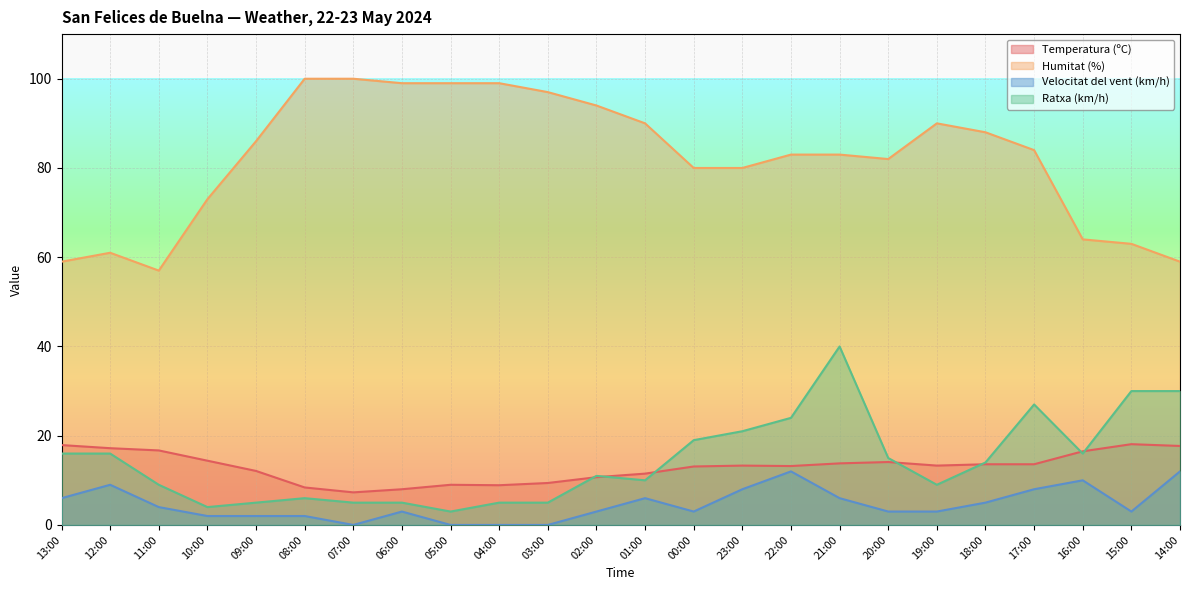

List the labels in order of Ratxa (km/h) value, smallest first.

05:00, 10:00, 09:00, 07:00, 06:00, 04:00, 03:00, 08:00, 11:00, 19:00, 01:00, 02:00, 18:00, 20:00, 13:00, 12:00, 16:00, 00:00, 23:00, 22:00, 17:00, 15:00, 14:00, 21:00